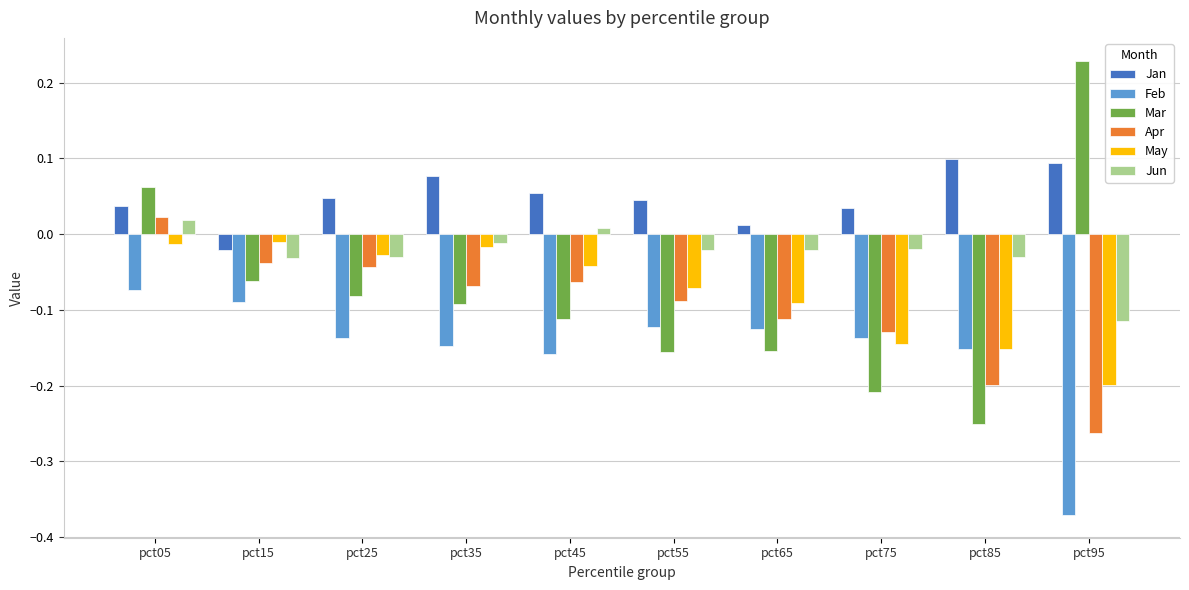

Is the value of Jun at pct65 greater than the value of Jan at pct55?

No